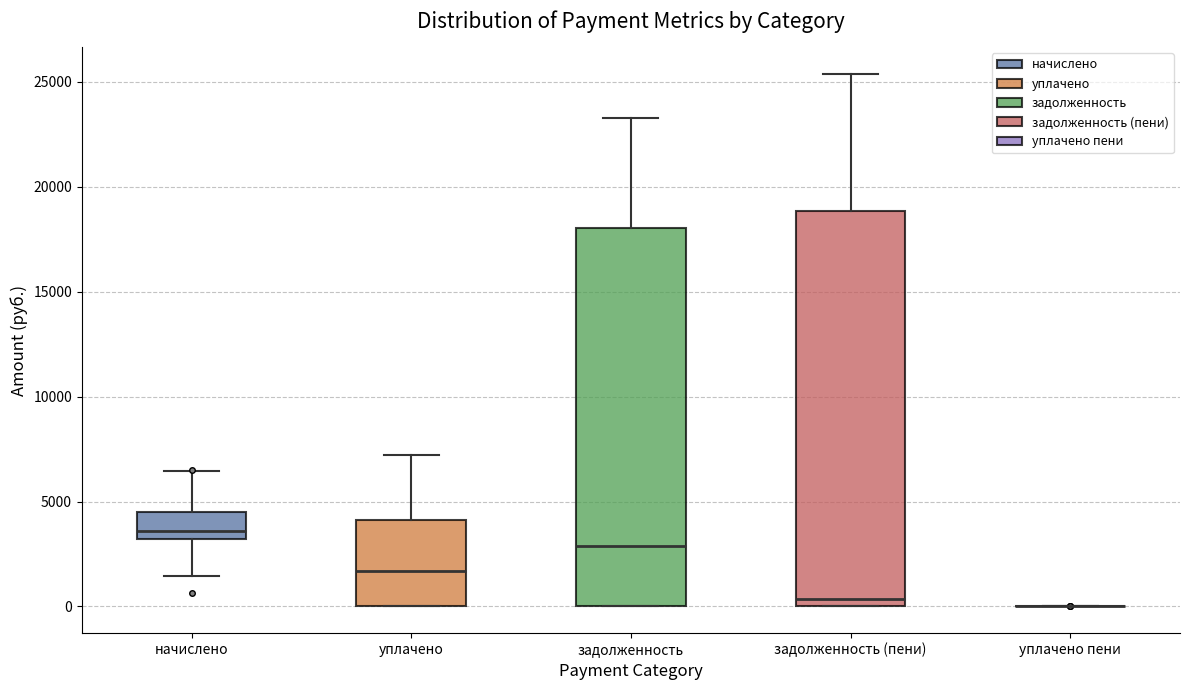

Which box is the tallest, from its lower edge to its upper edge?

задолженность (пени)